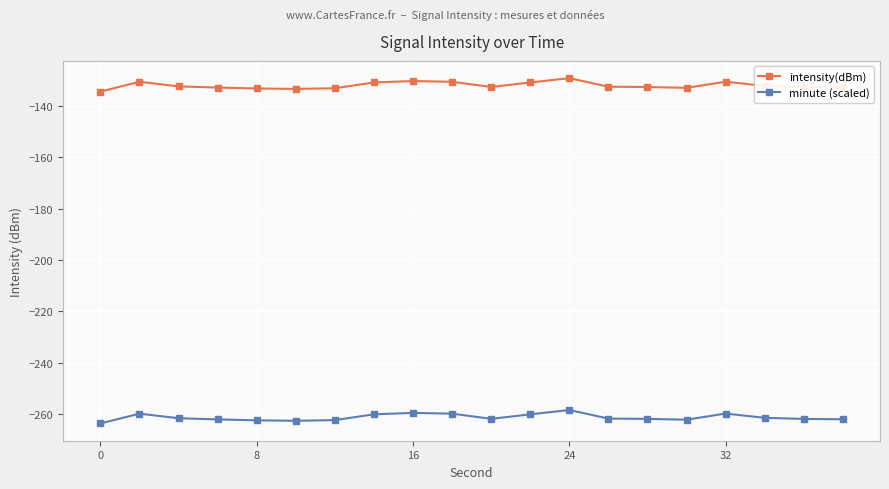

True or false: minute (scaled) and intensity(dBm) cross at least once.

False